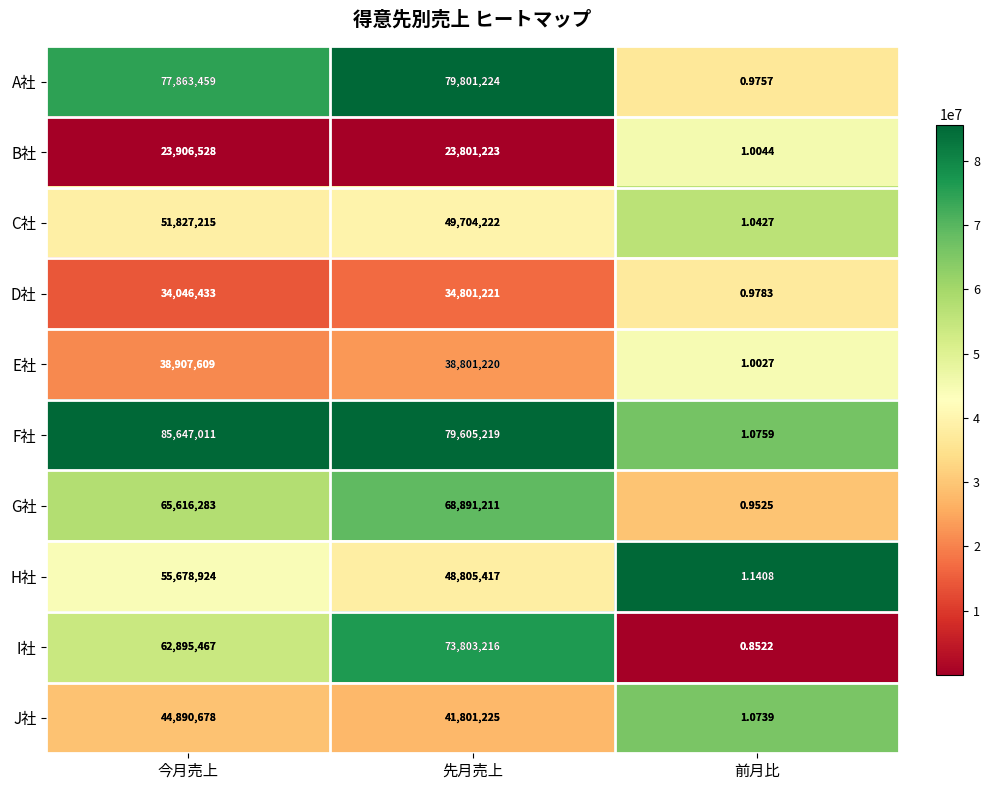

At which category is the sum across all series the highest?

今月売上